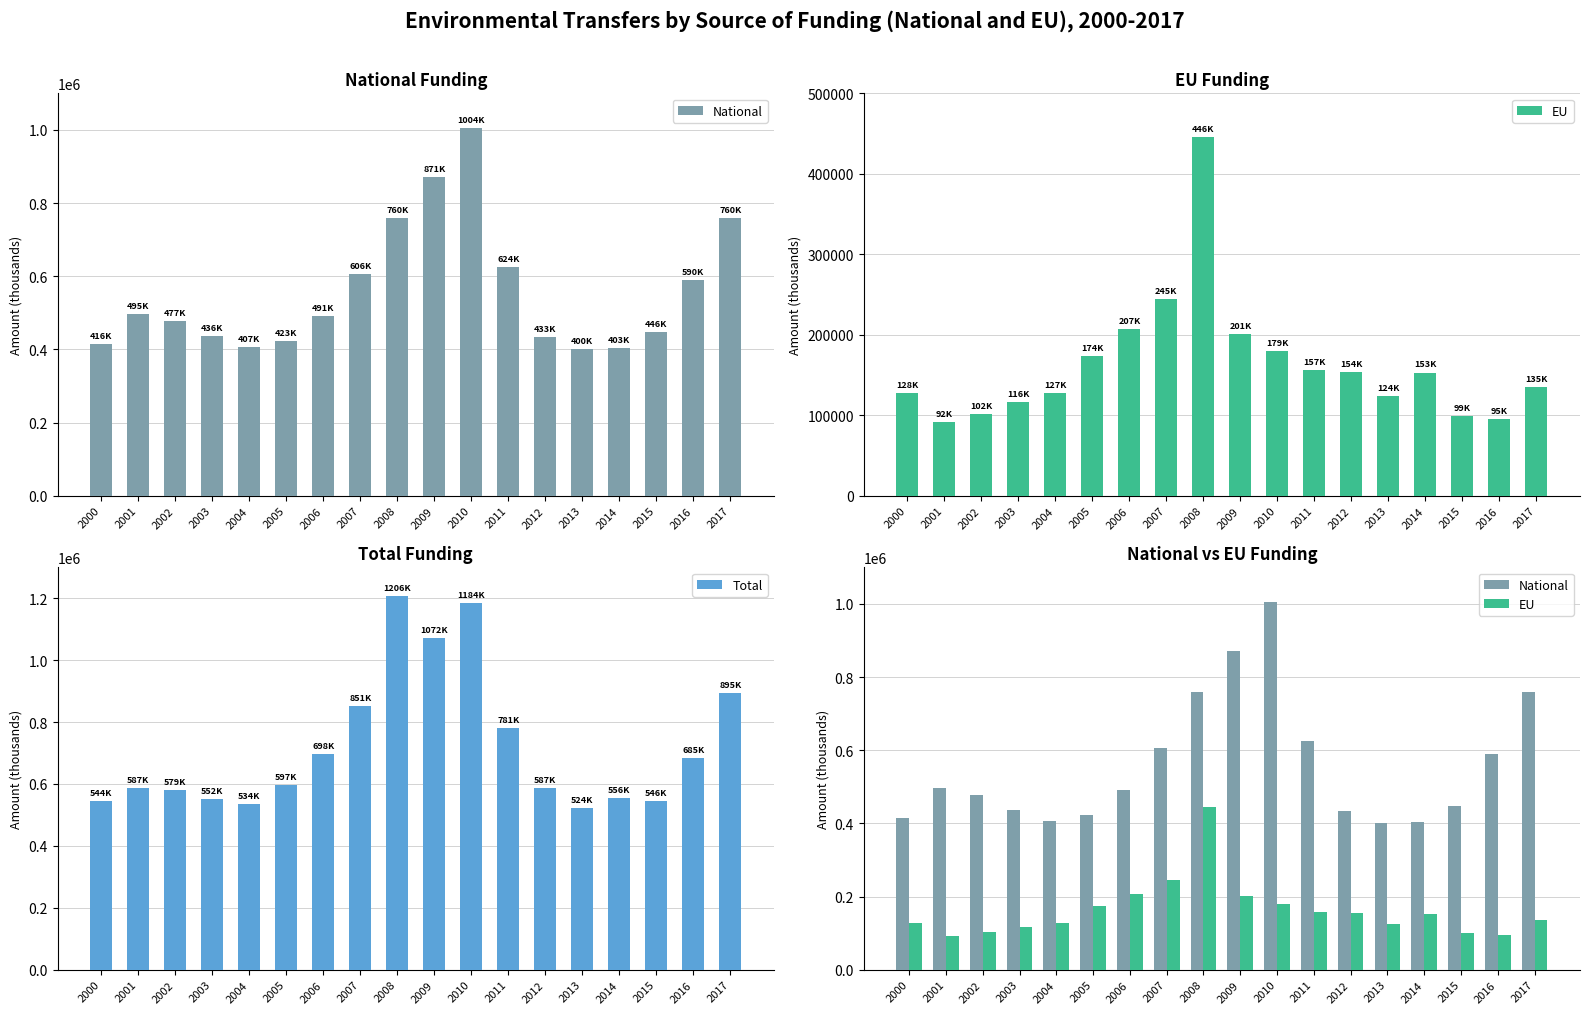

What is the value of the National bar at the 14th from the left?

399937.3